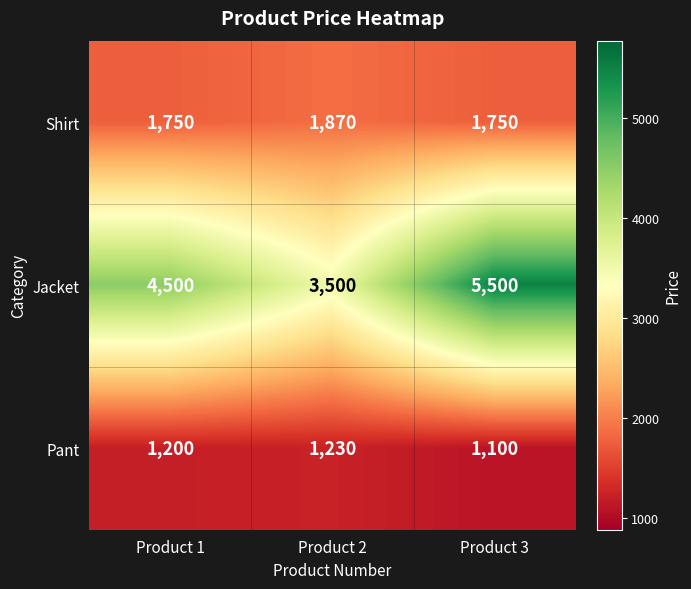

What is the total value across all series at Product 3?

8350